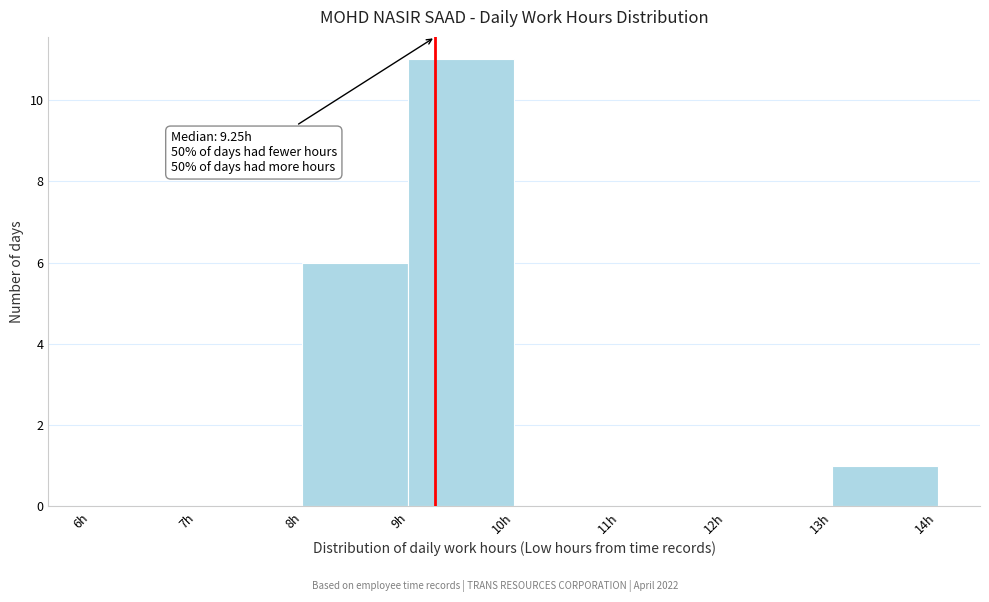

Over which range of the x-axis is the bar tallest?

9 to 10